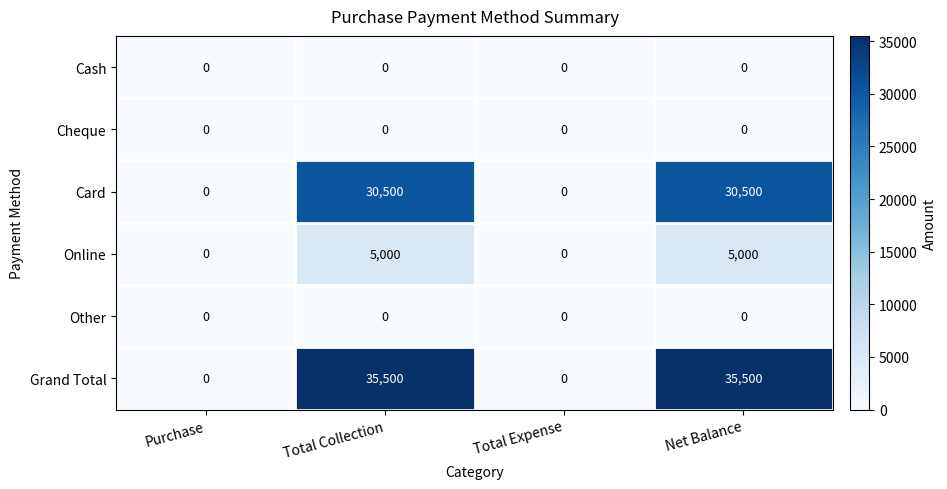

What is the difference between the Grand Total values at Total Expense and Net Balance?

35500